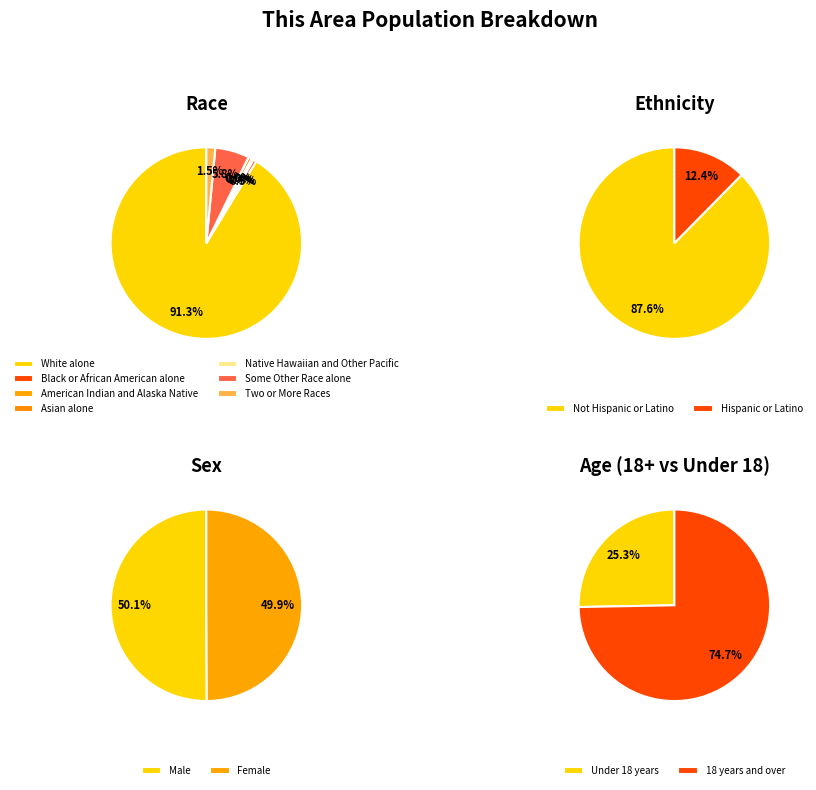

Which has a higher value, White alone or Not Hispanic or Latino?

White alone